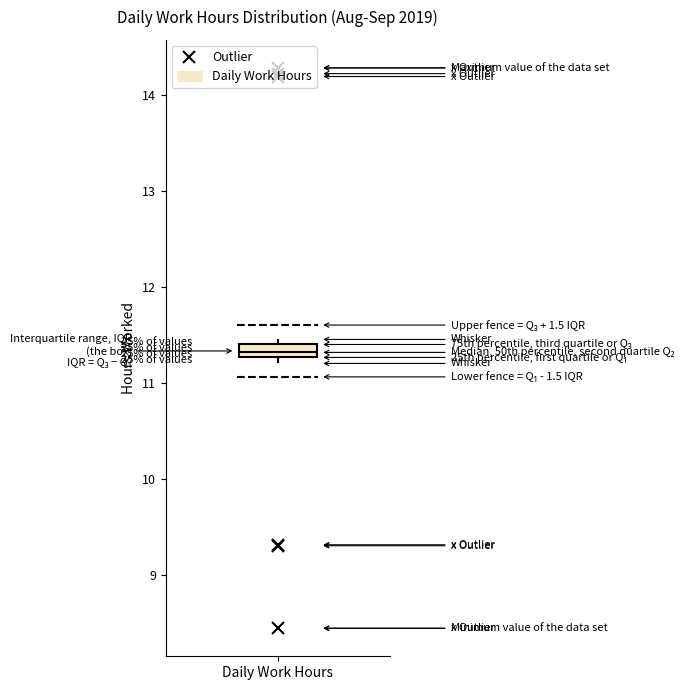

Where is the upper edge of the box for Daily Work Hours on the y-axis? The values are not printed on the chart, so give them approximately, as read against the axis.

11.4